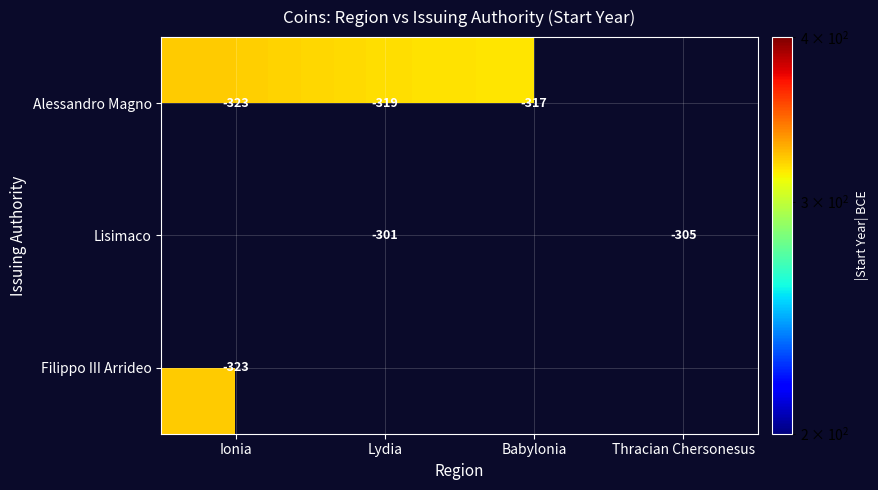

Which label corresponds to the largest value in the chart?

Ionia